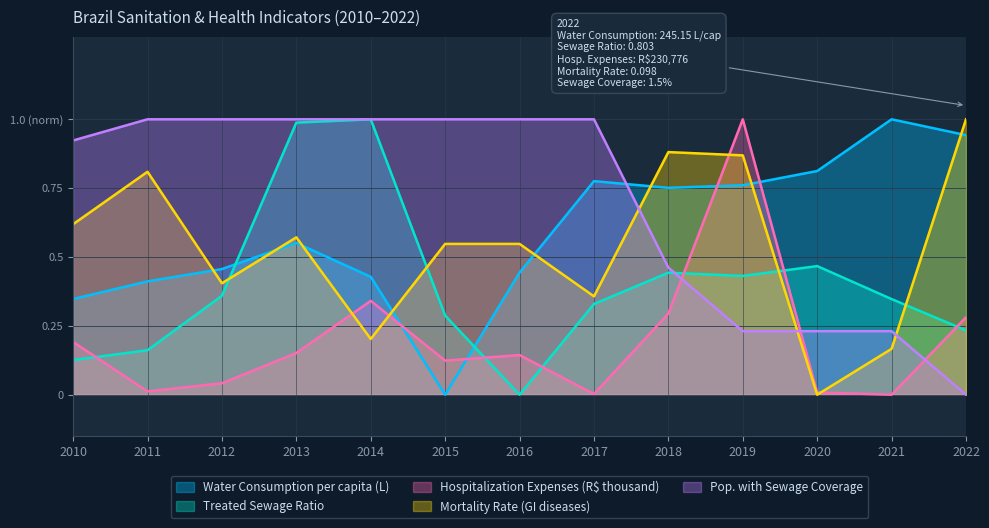

What is the value of the Pop. with Sewage Coverage point at the 10th from the left?

0.2